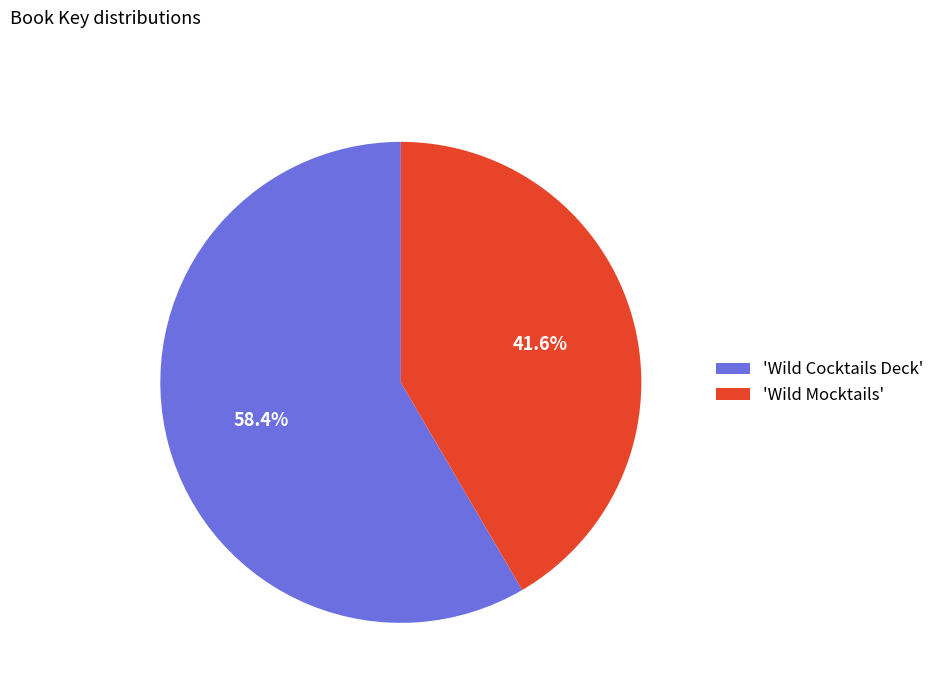

How many slices are in this pie chart?

2